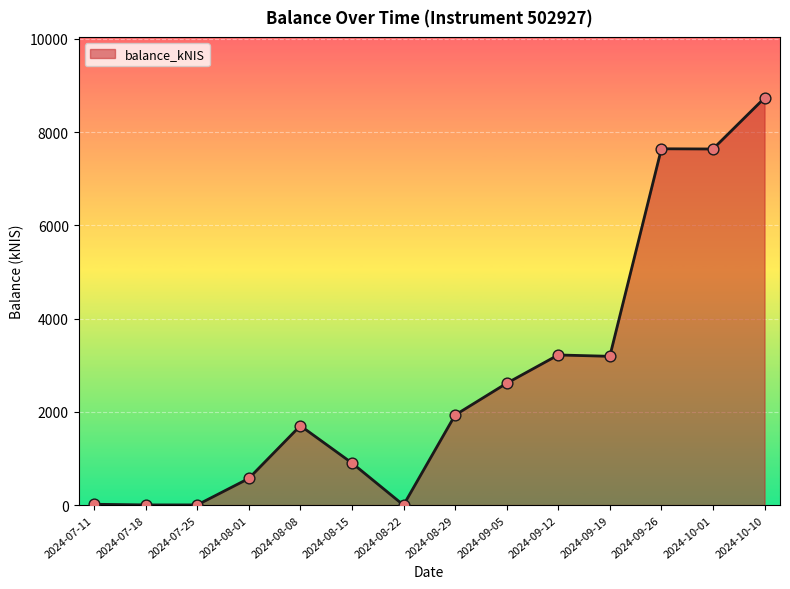

What is the ratio of the value at 2024-09-12 to the value at 2024-07-18?

811.0